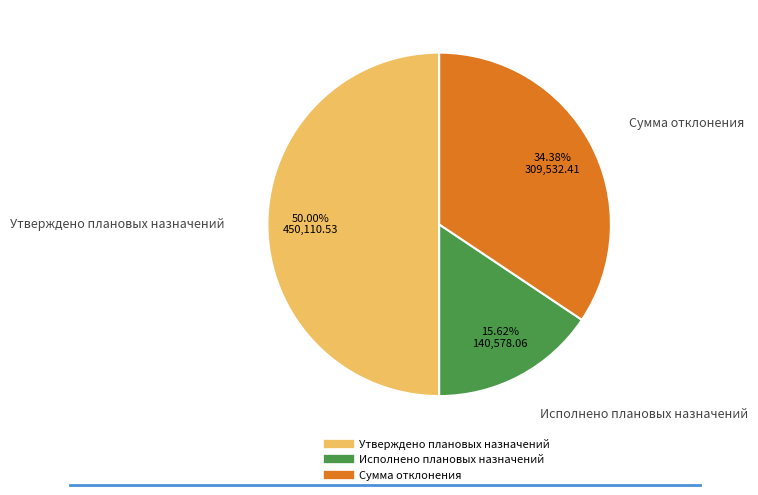

Which has a higher value, Исполнено плановых назначений or Утверждено плановых назначений?

Утверждено плановых назначений